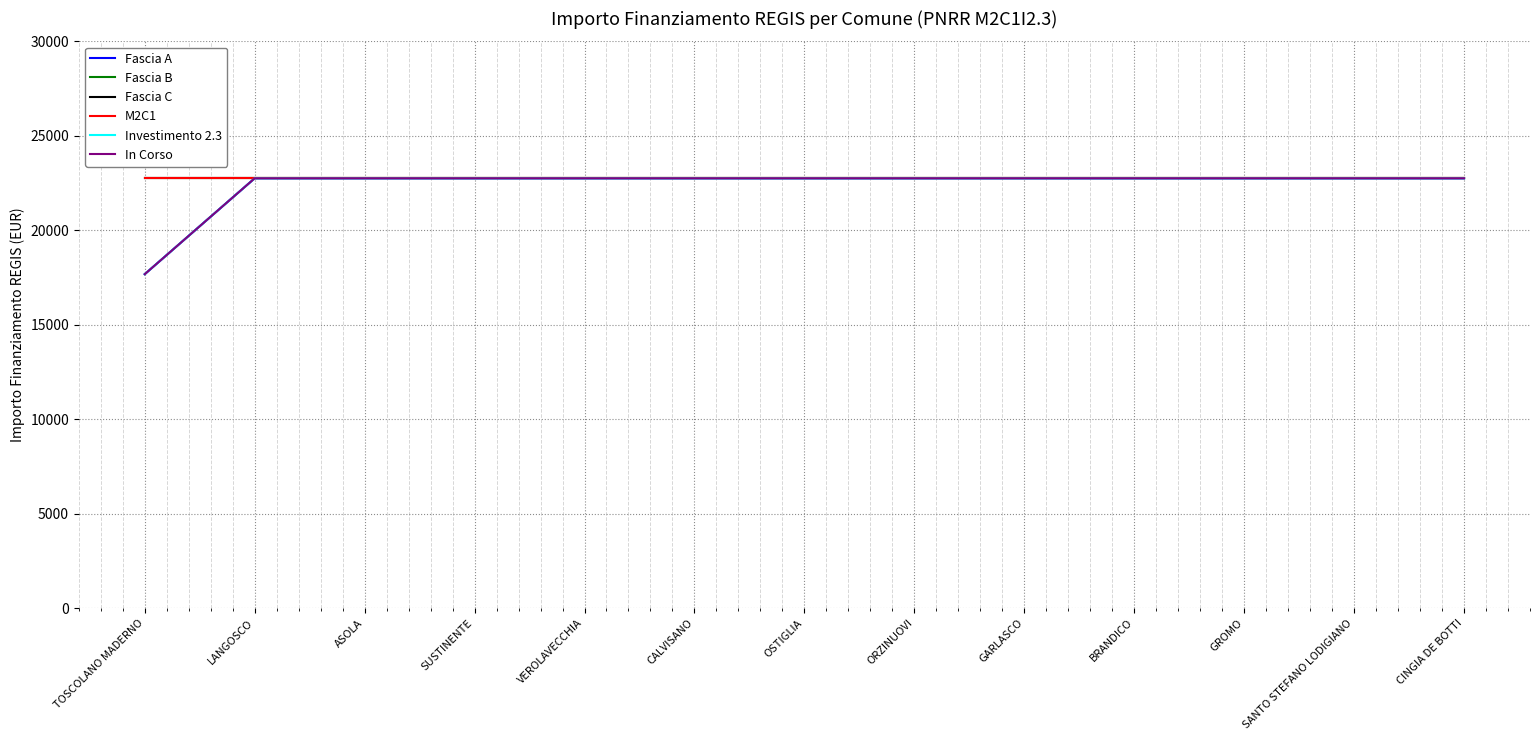

Does the chart display data point markers on the line(s)?

No